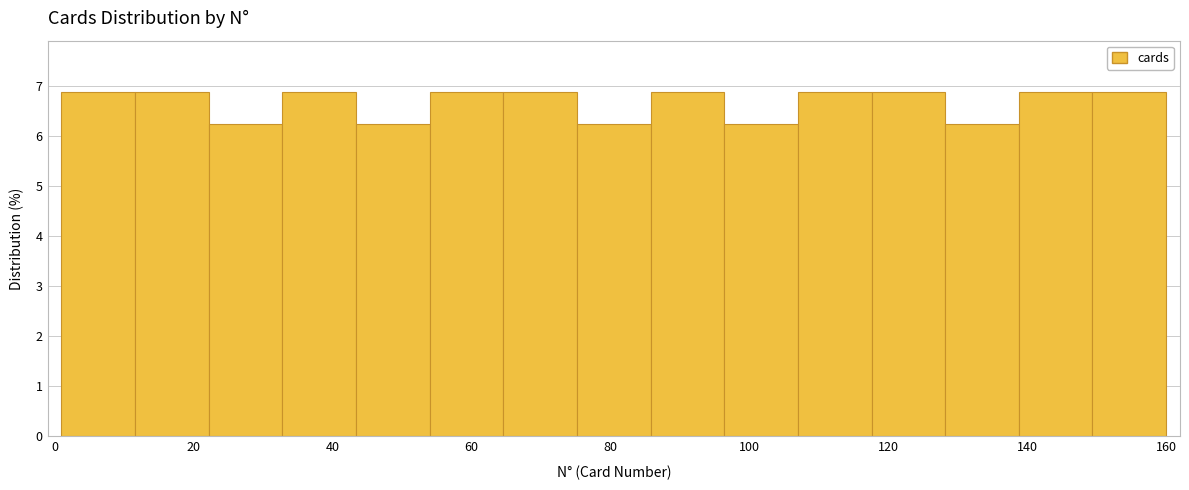

Reading left to right, transcribe this chart: for each bar, give the range it covers on the x-axis and its height. Neither the bar edges nor the heights are printed on the chart, so give them approximately, as read against the axes.

1.0 to 11.6: 6.9
11.6 to 22.2: 6.9
22.2 to 32.8: 6.3
32.8 to 43.4: 6.9
43.4 to 54.0: 6.3
54.0 to 64.6: 6.9
64.6 to 75.2: 6.9
75.2 to 85.8: 6.3
85.8 to 96.4: 6.9
96.4 to 107.0: 6.3
107.0 to 117.6: 6.9
117.6 to 128.2: 6.9
128.2 to 138.8: 6.3
138.8 to 149.4: 6.9
149.4 to 160.0: 6.9